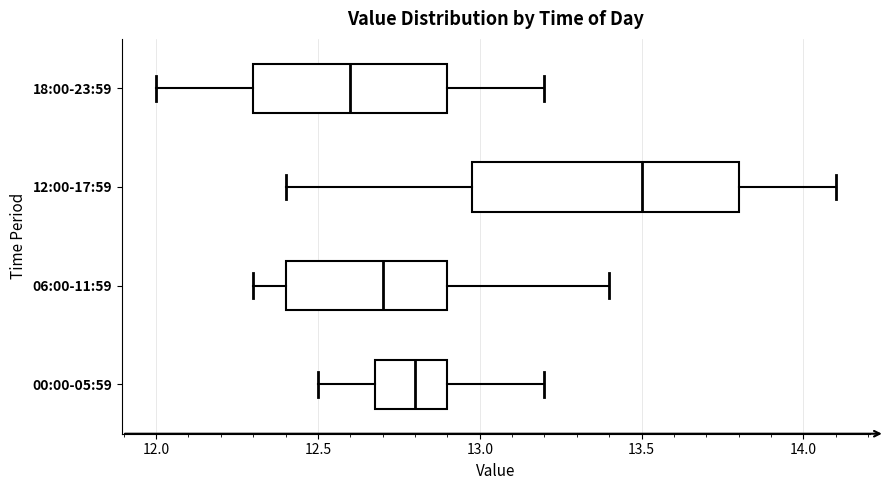

Which box has the furthest to the right median line?

12:00-17:59